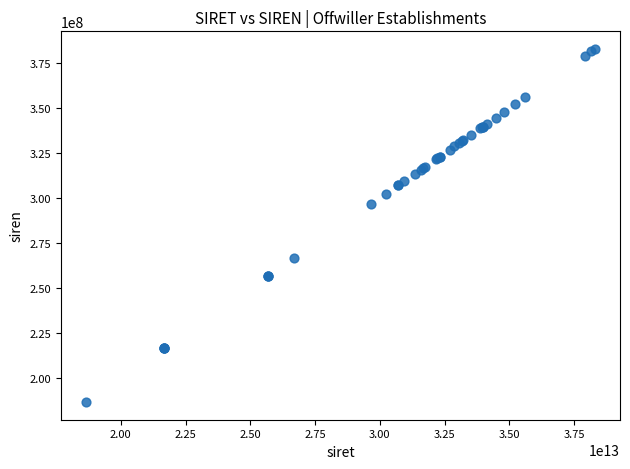

What Y value in the scatter plot is closest to 284817963?

296704208